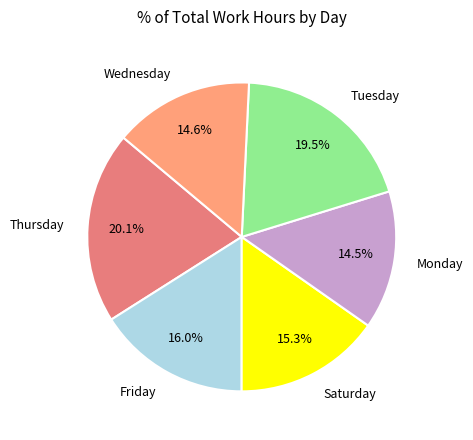

How much of the chart is everything except Wednesday?

85.4%